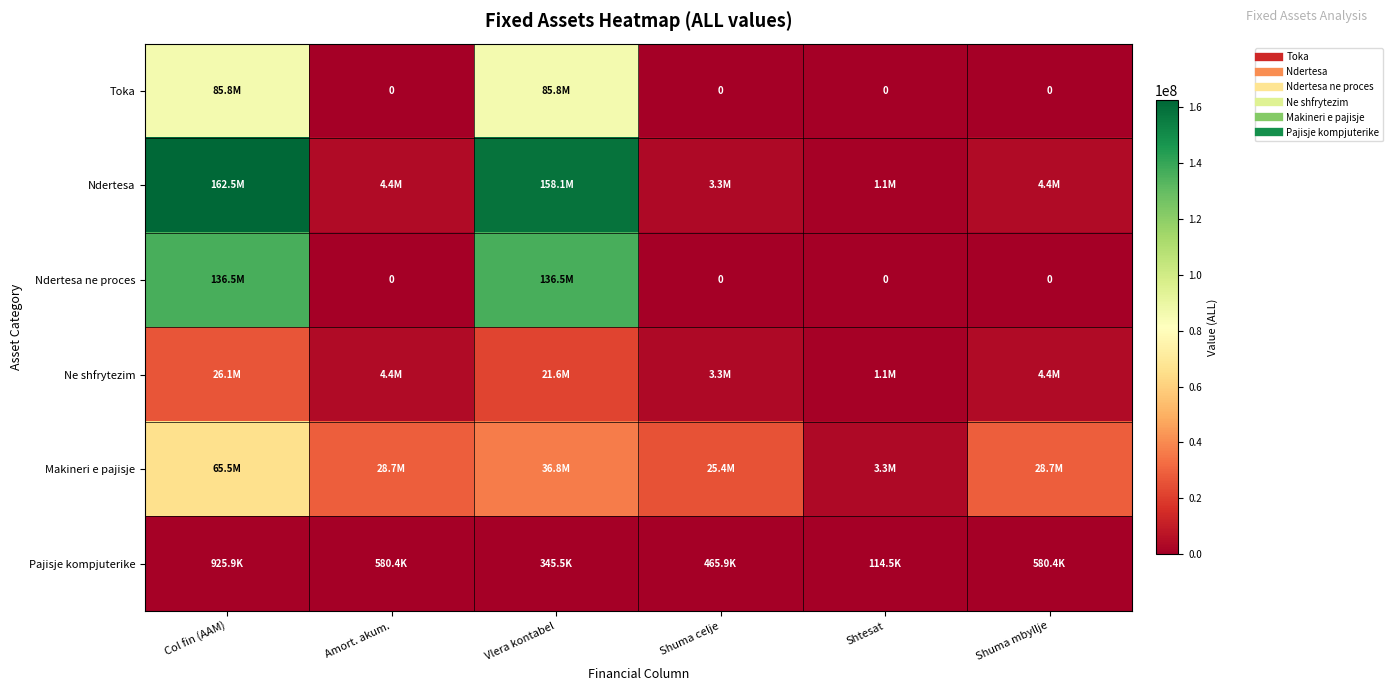

At which label is Ndertesa ne proces closest to 68229038?

Amort. akum.